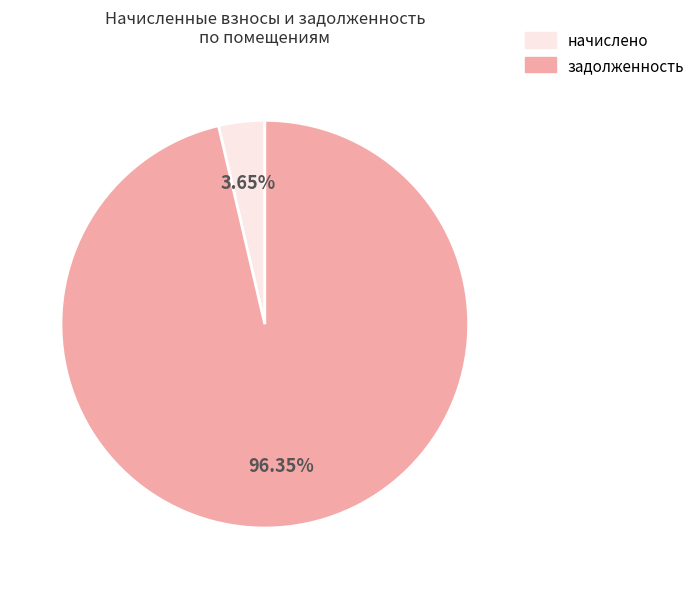

Which slice is the largest?

задолженность